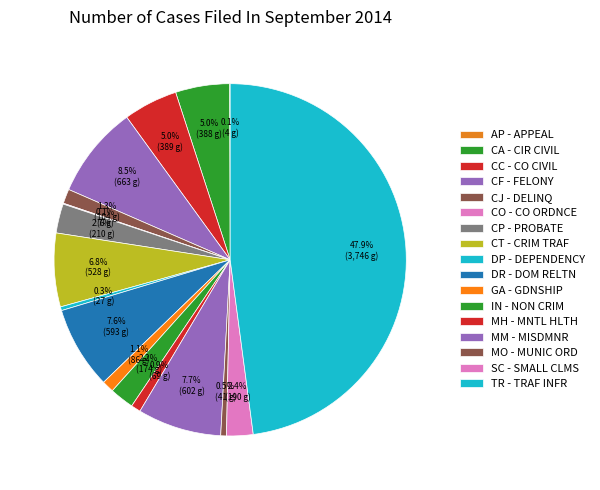

What is the smallest slice in the pie chart?

AP - APPEAL